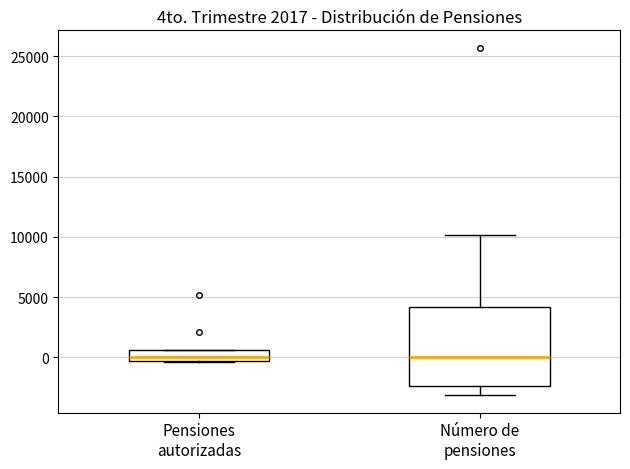

Which box is the tallest, from its lower edge to its upper edge?

Número de pensiones